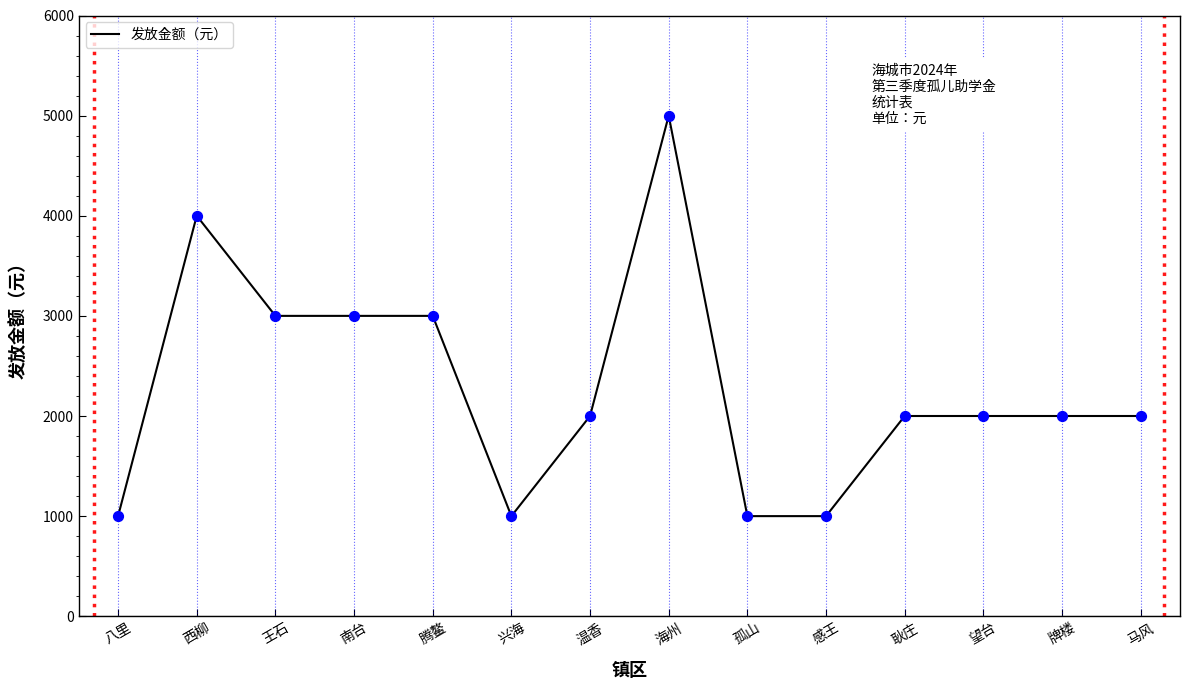

Which has a higher value, 王石 or 耿庄?

王石